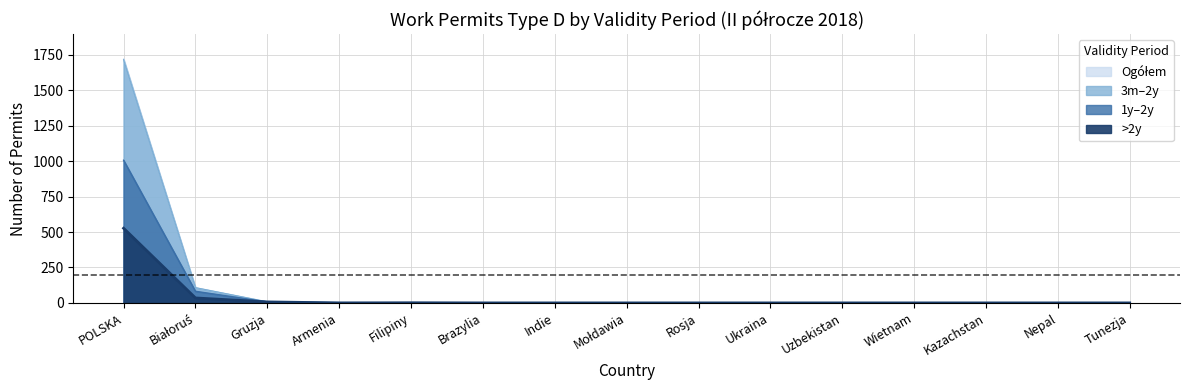

True or false: do 3 miesięcy has a value of 108 at Białoruś.

True